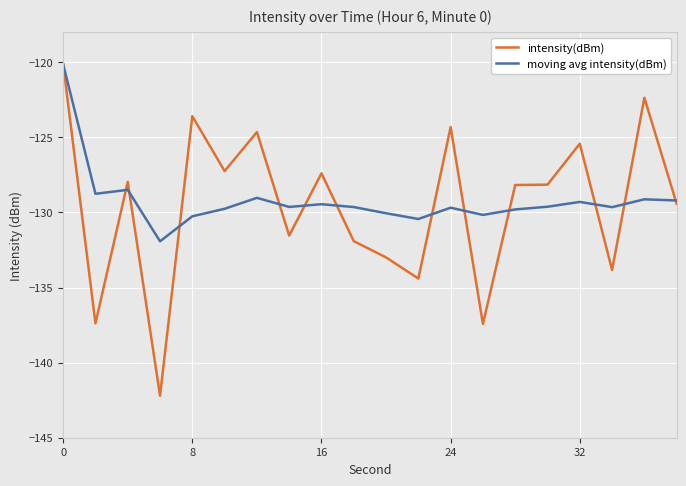

True or false: moving avg intensity(dBm) has more than 2 interior local peaks.

True